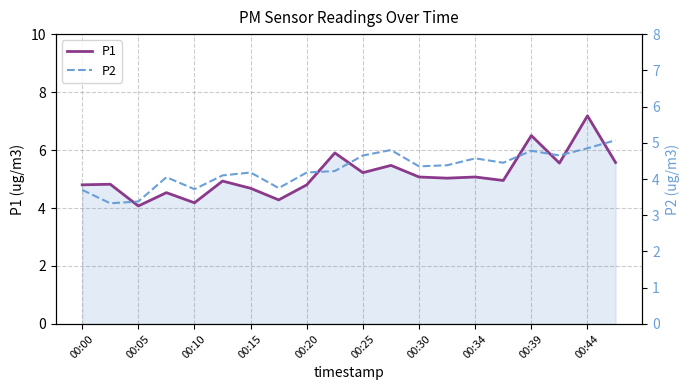

True or false: P2 and P1 cross at least once.

False